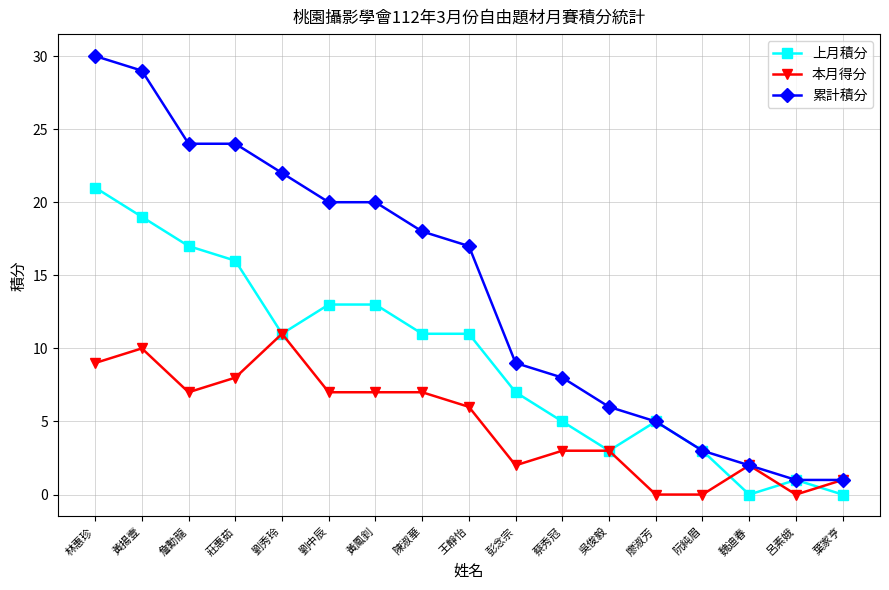

What is the label of the 12th point from the right?

劉中辰